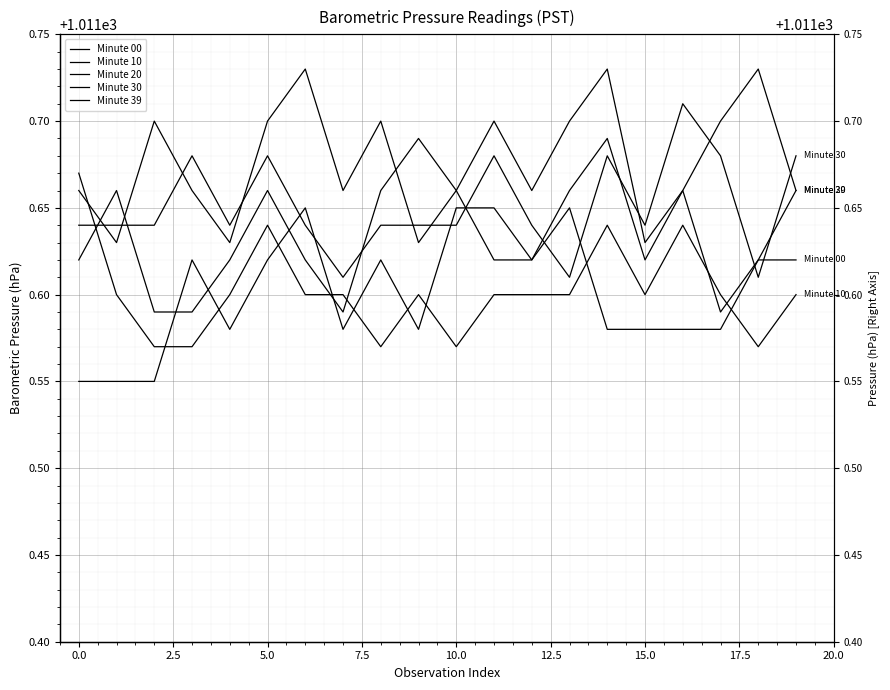

True or false: Minute 20 has more than 0 points higher than both neighbors.

True